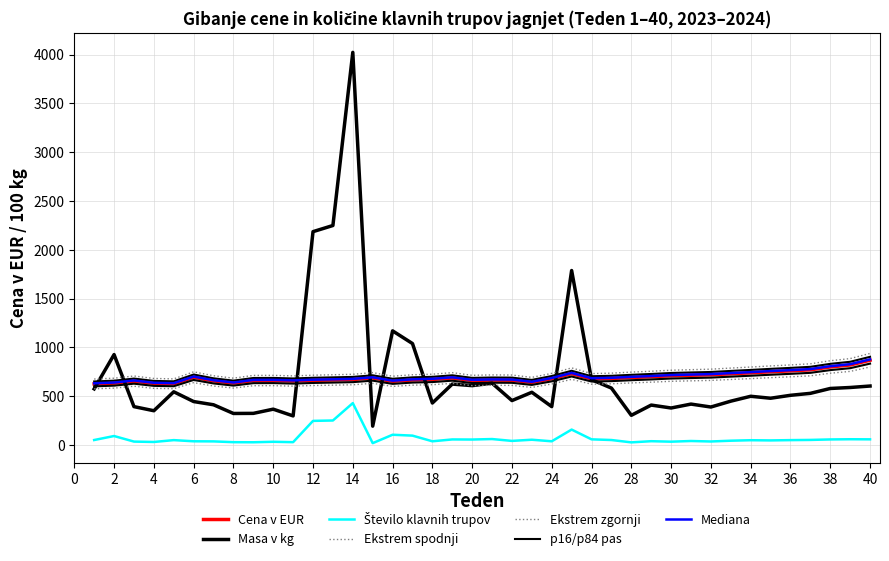

Which series has the largest range (max minus min)?

Masa v kg